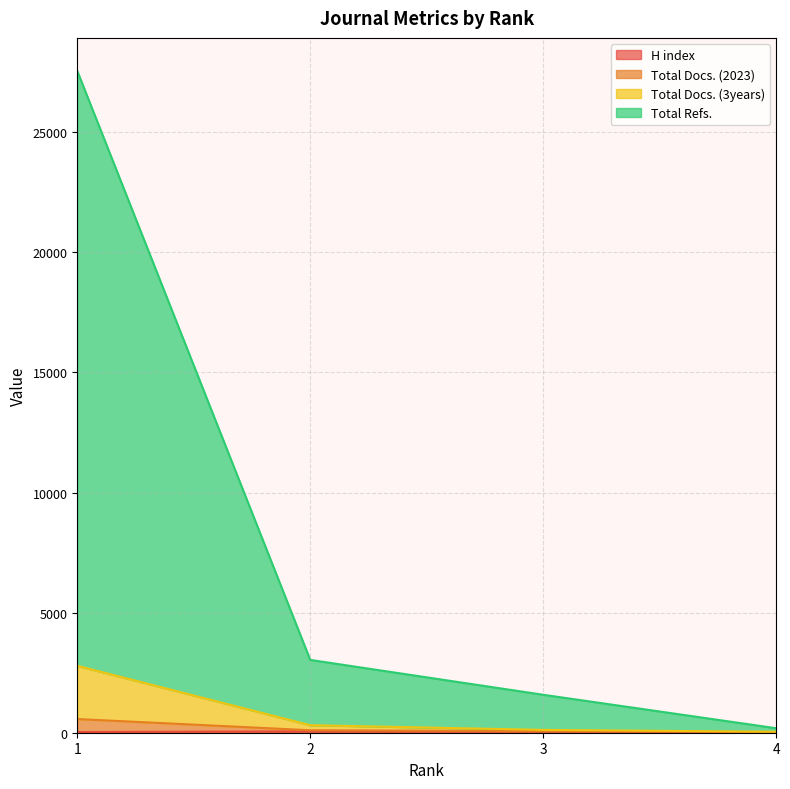

Where does the H index series first go above 44?

2